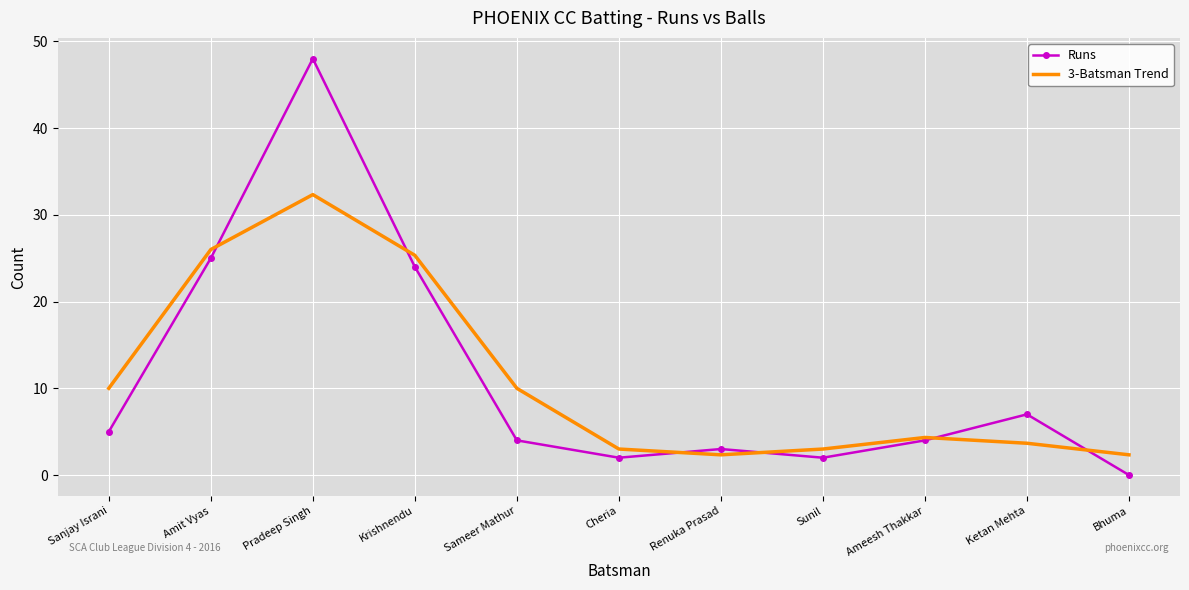

What is the sum of the Runs values at Ameesh Thakkar and Pradeep Singh?

52.0